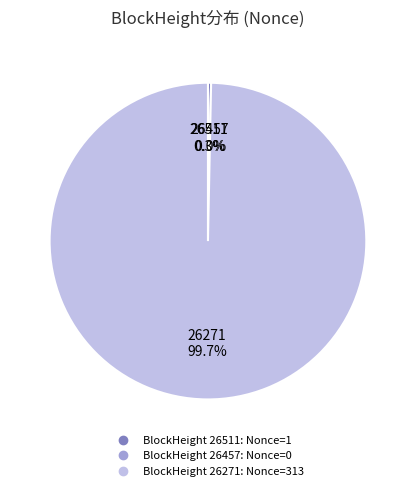

Count the number of slices in the pie.

3